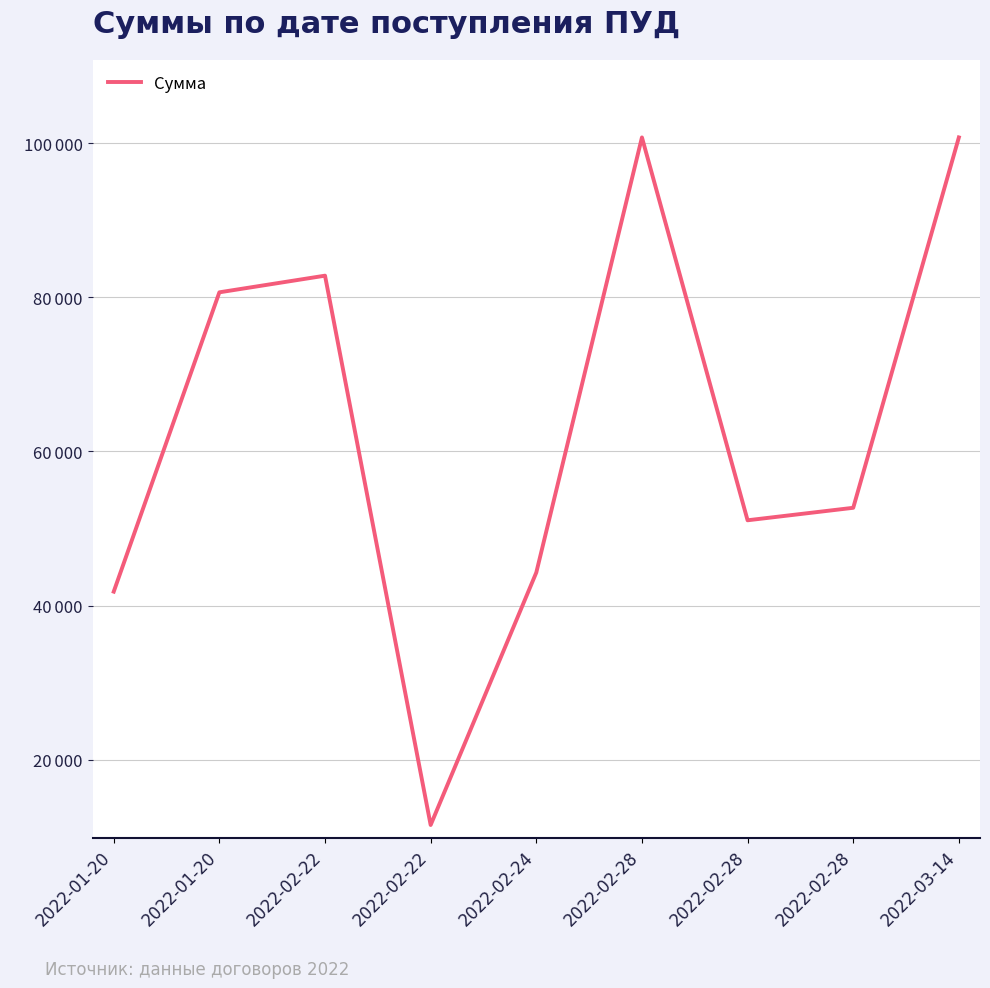

How many interior local valleys (lower than both neighbors) does the data have?

2